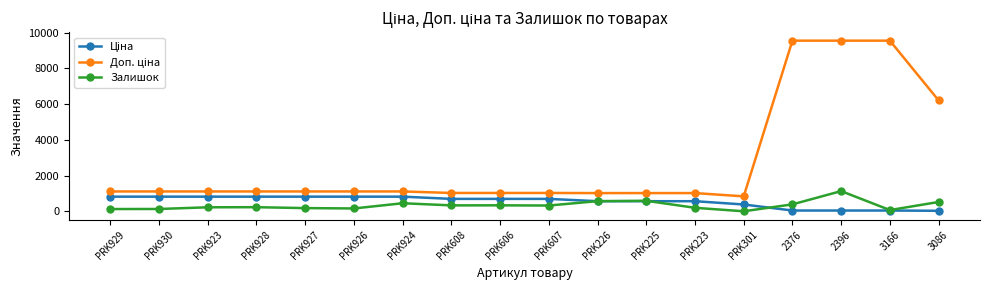

At which category is the sum across all series the highest?

2396